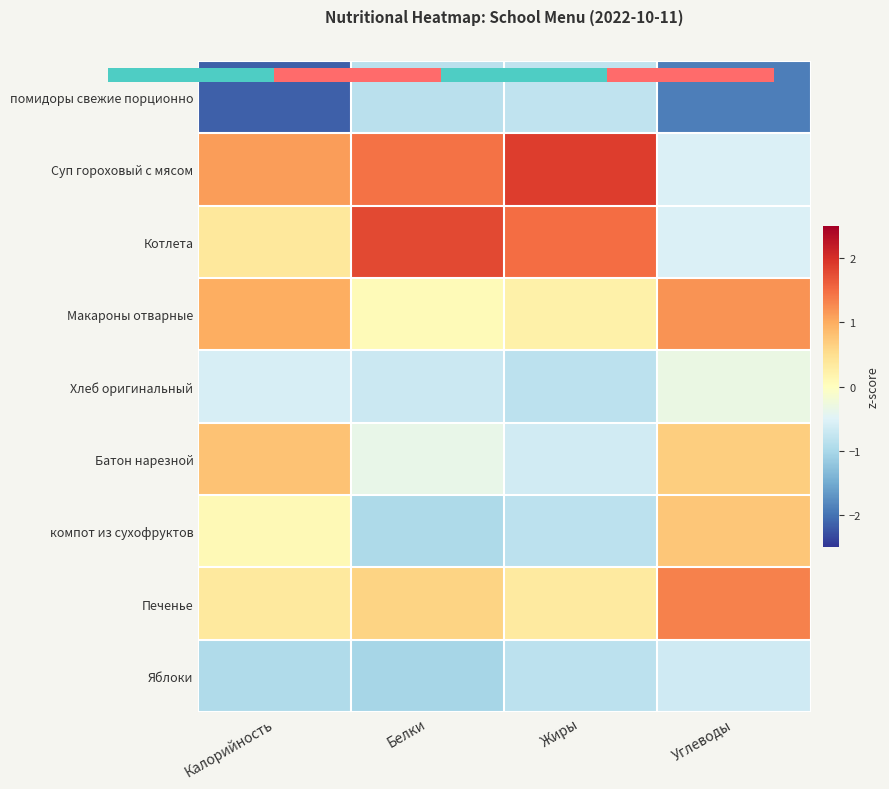

Rank the categories by компот из сухофруктов value from lowest to highest.

Белки, Жиры, Калорийность, Углеводы